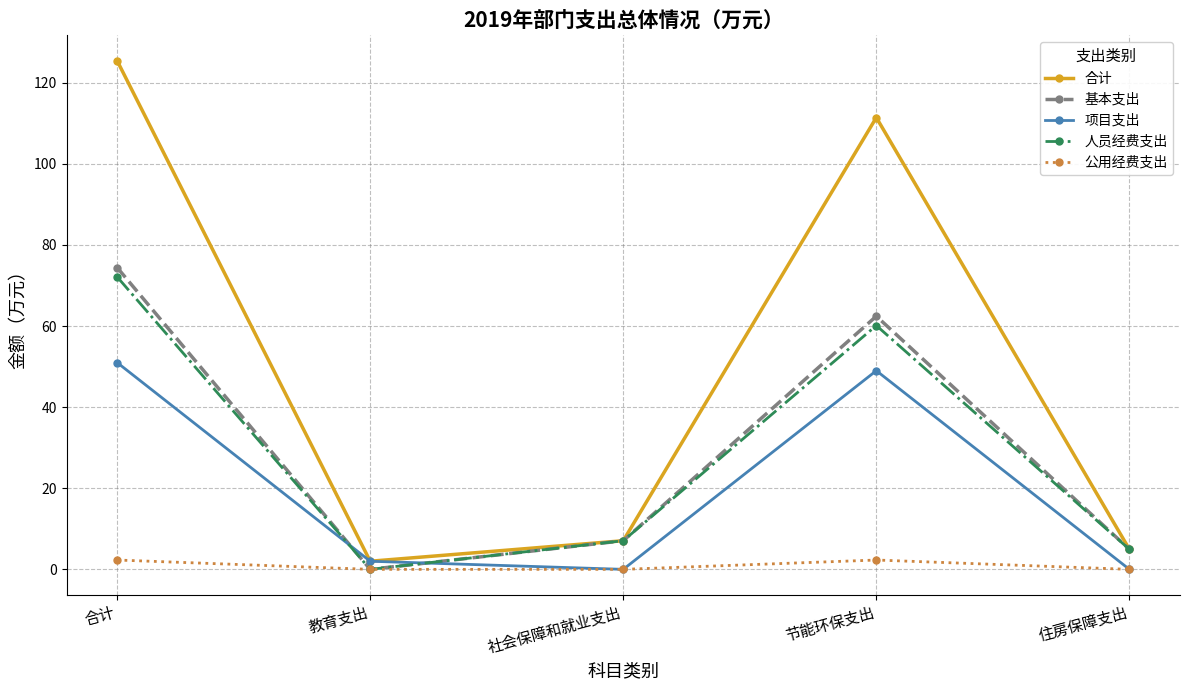

What are all the series names shown in the legend?

合计, 基本支出, 项目支出, 人员经费支出, 公用经费支出